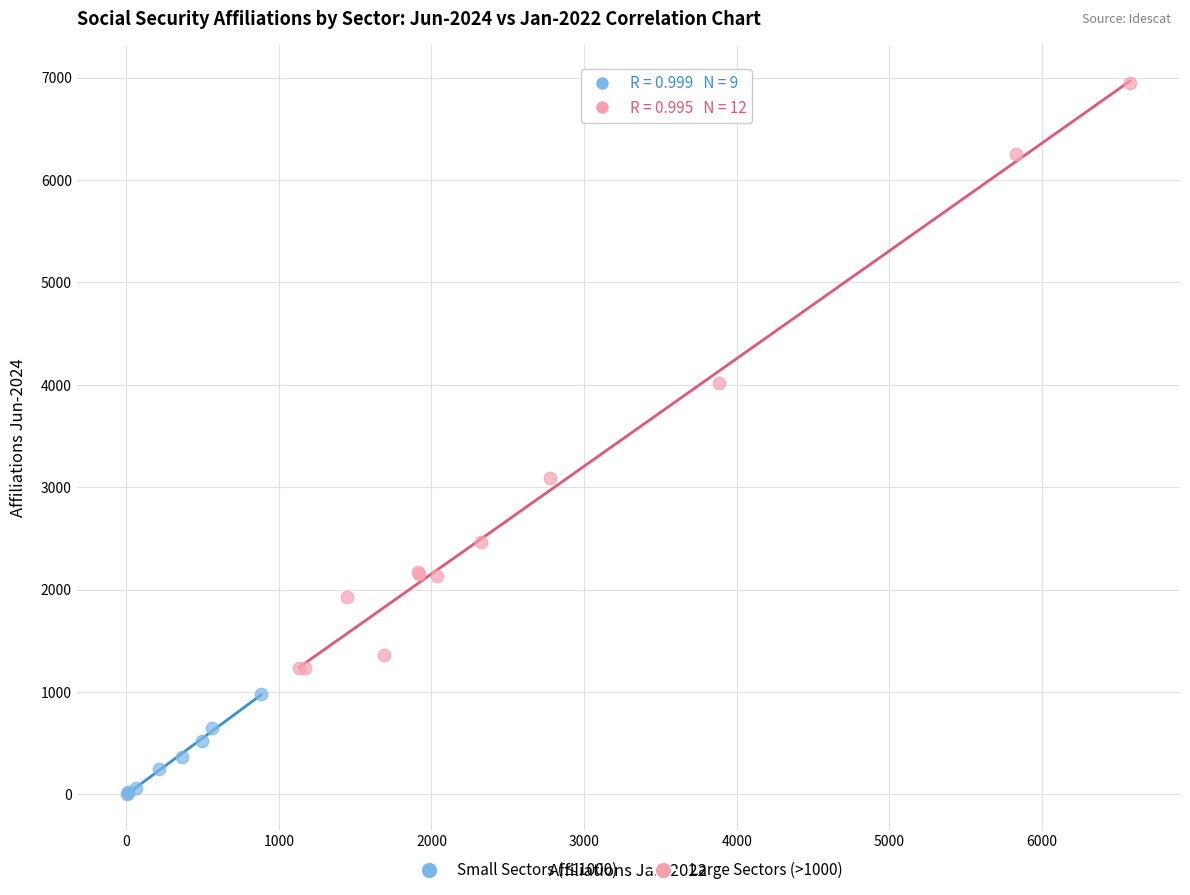

Which series contains the lowest Y value?

Small Sectors (≤1000)